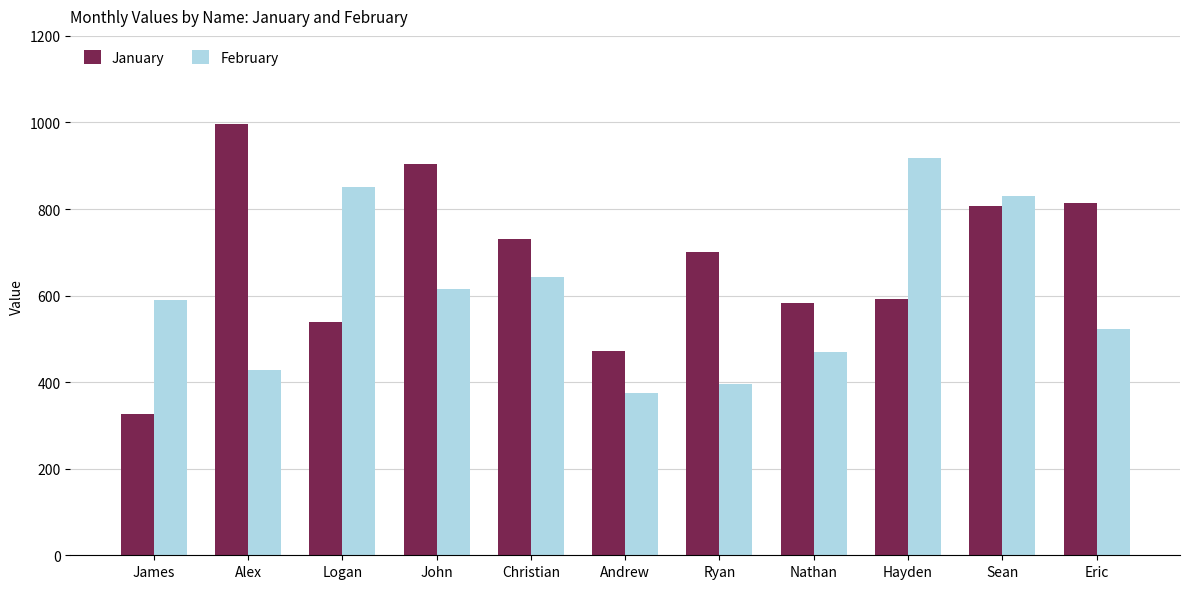

Count the number of data series in this chart.

2